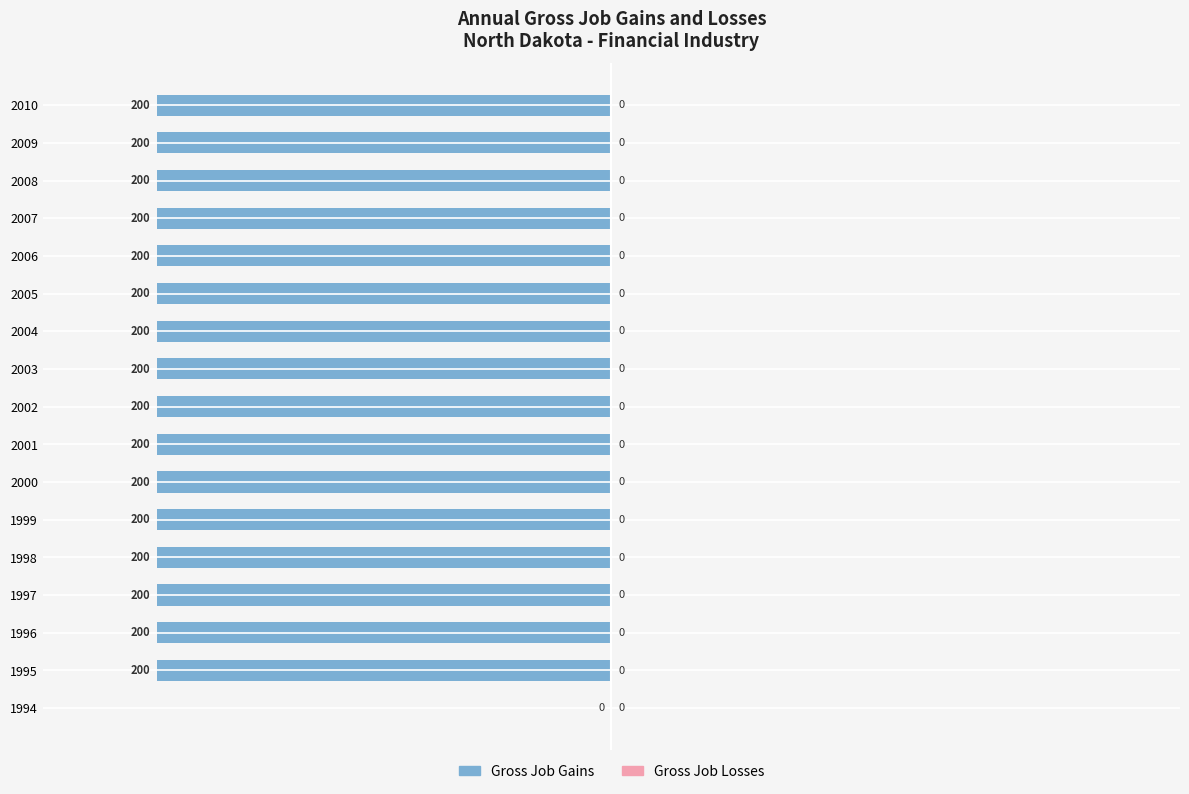

What is the sum of the values at 1994 and 2002?

-200